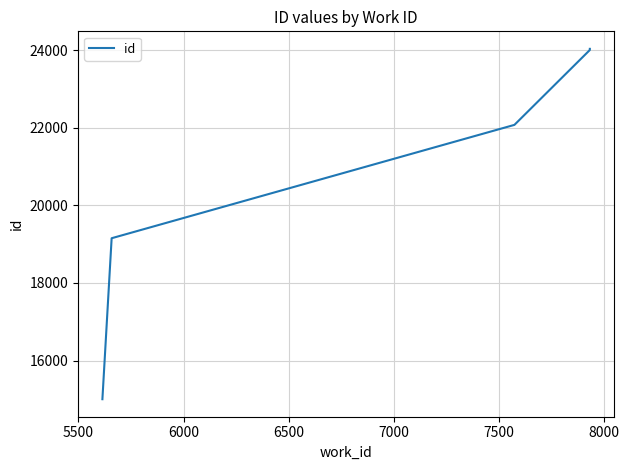

The chart shows a value of 32116 at 5500. True or false?

False